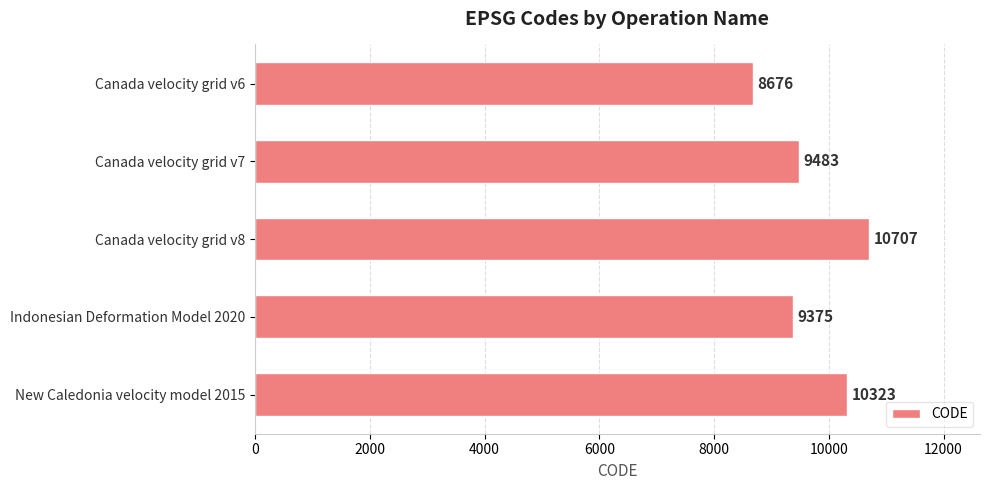

How many data points are less than 9483?

2